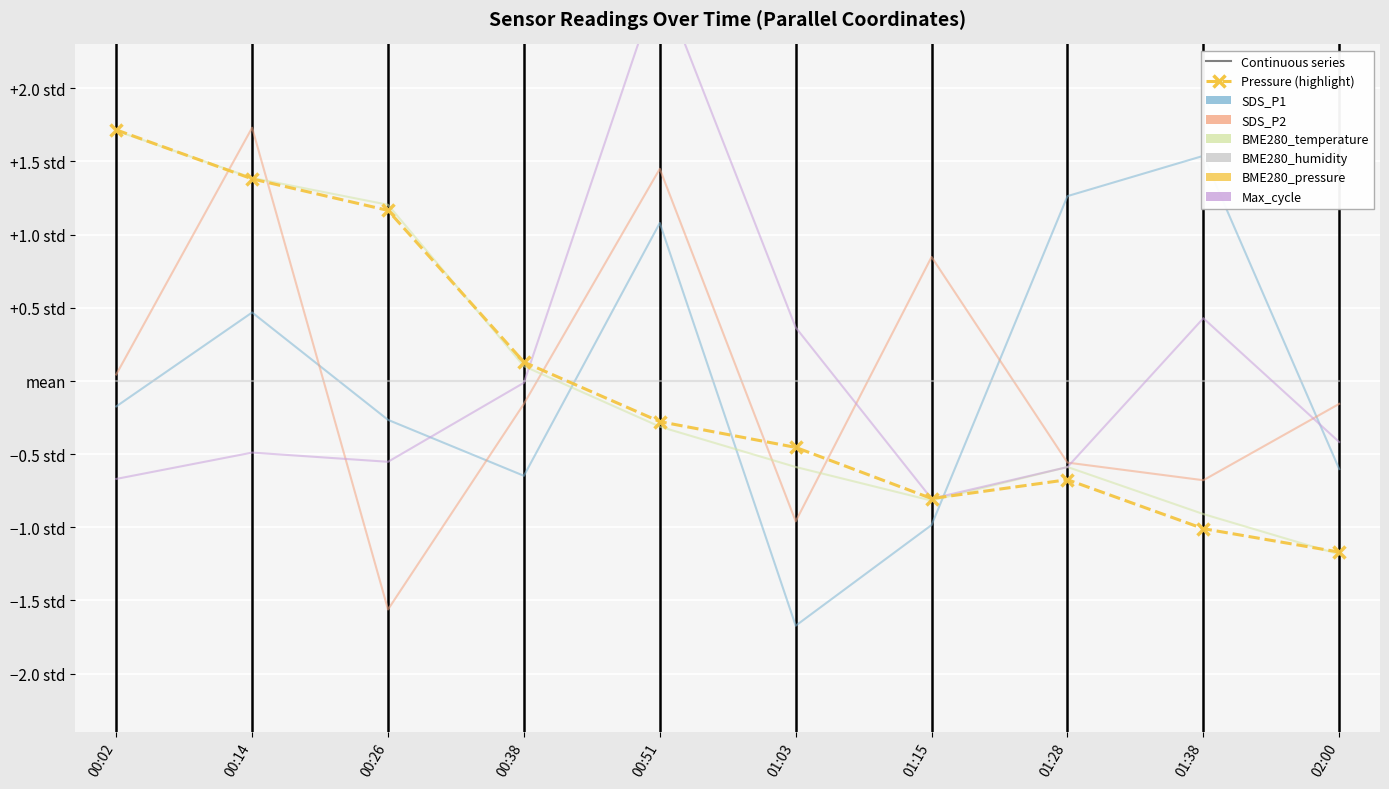

After their last crossing, which series has the higher values: Max_cycle or SDS_P1?

Max_cycle